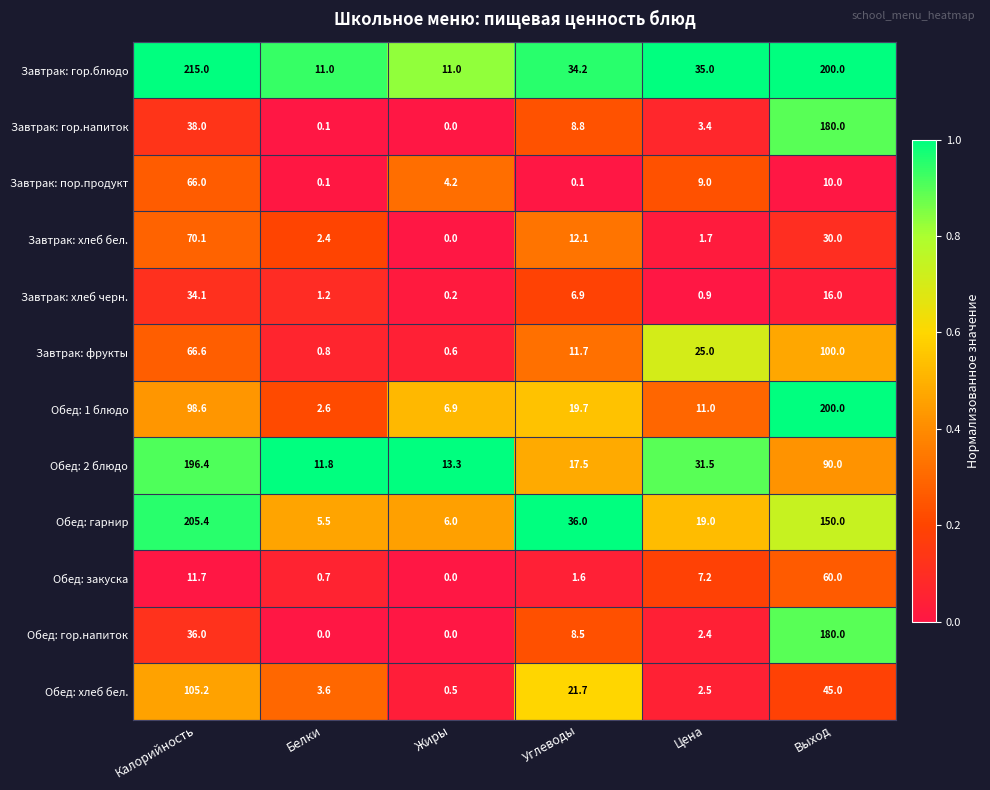

Is it true that Завтрак: фрукты equals 0.6 at Жиры?

True